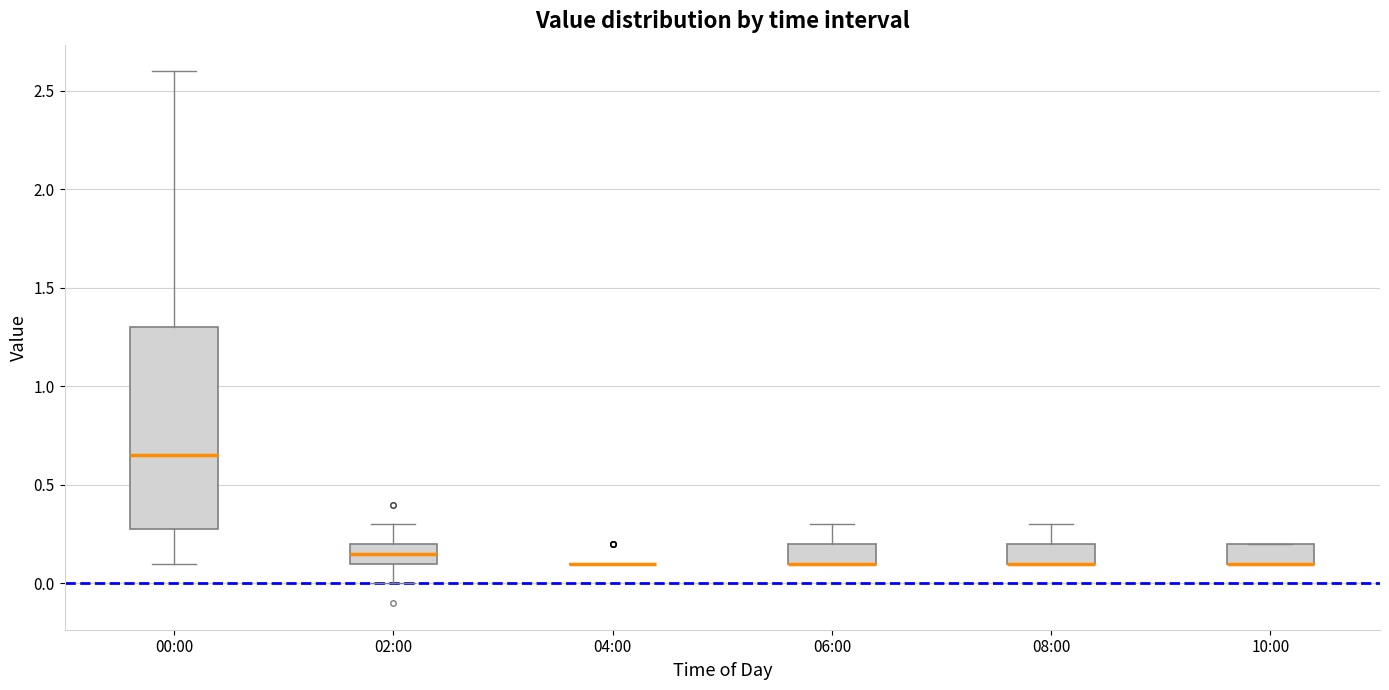

Reading left to right, read every box against the y-axis: the position of its median line, the range the box covers, and the ends of its whiskers. The values are not printed on the chart, so give them approximately, as read against the axis.

00:00: median 0.65, box 0.30 to 1.30, whiskers 0.10 to 2.60
02:00: median 0.15, box 0.10 to 0.20, whiskers 0.00 to 0.30
04:00: box collapsed to a line at 0.10, whiskers 0.10 to 0.10
06:00: median 0.10 (drawn on the box's lower edge), box 0.10 to 0.20, whiskers 0.10 to 0.30
08:00: median 0.10 (drawn on the box's lower edge), box 0.10 to 0.20, whiskers 0.10 to 0.30
10:00: median 0.10 (drawn on the box's lower edge), box 0.10 to 0.20, whiskers 0.10 to 0.20